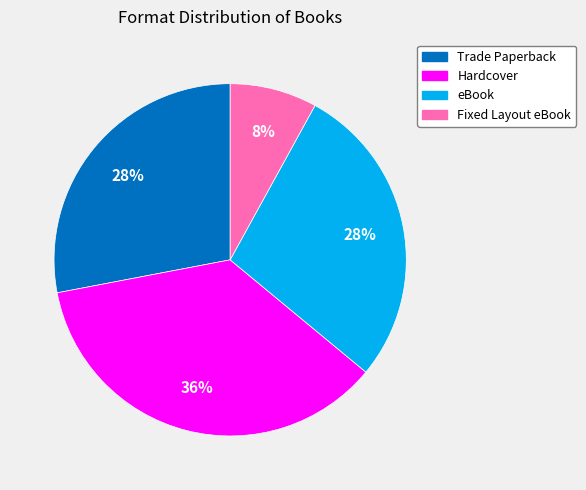

Which has a higher value, Hardcover or Fixed Layout eBook?

Hardcover